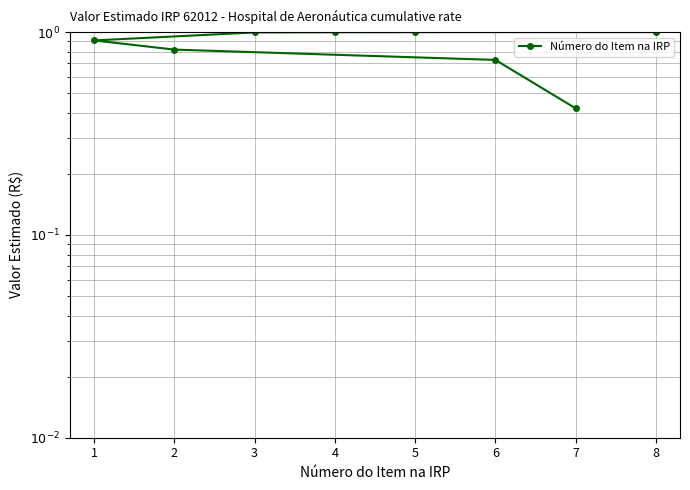

What is the minimum value shown in the chart?

0.4